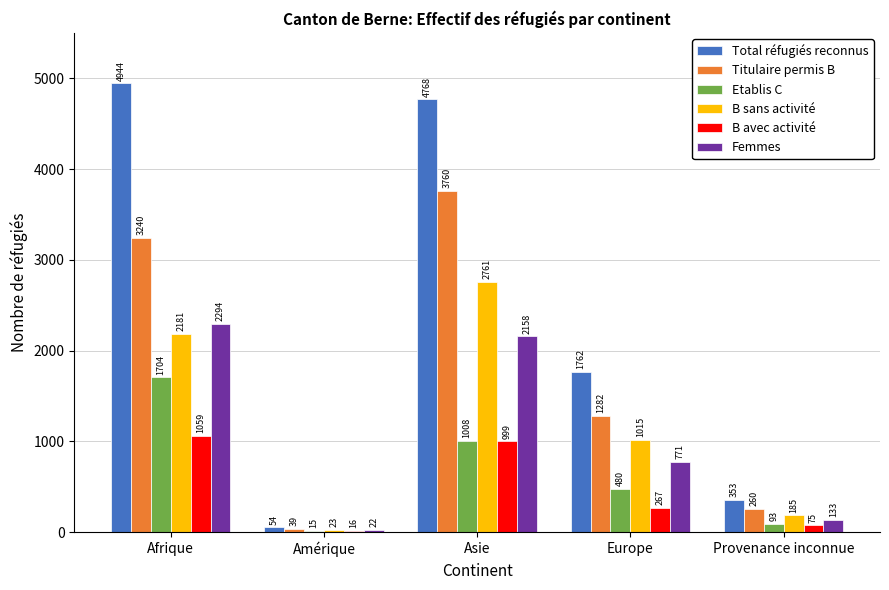

What is the average value of the Etablis C series?

660